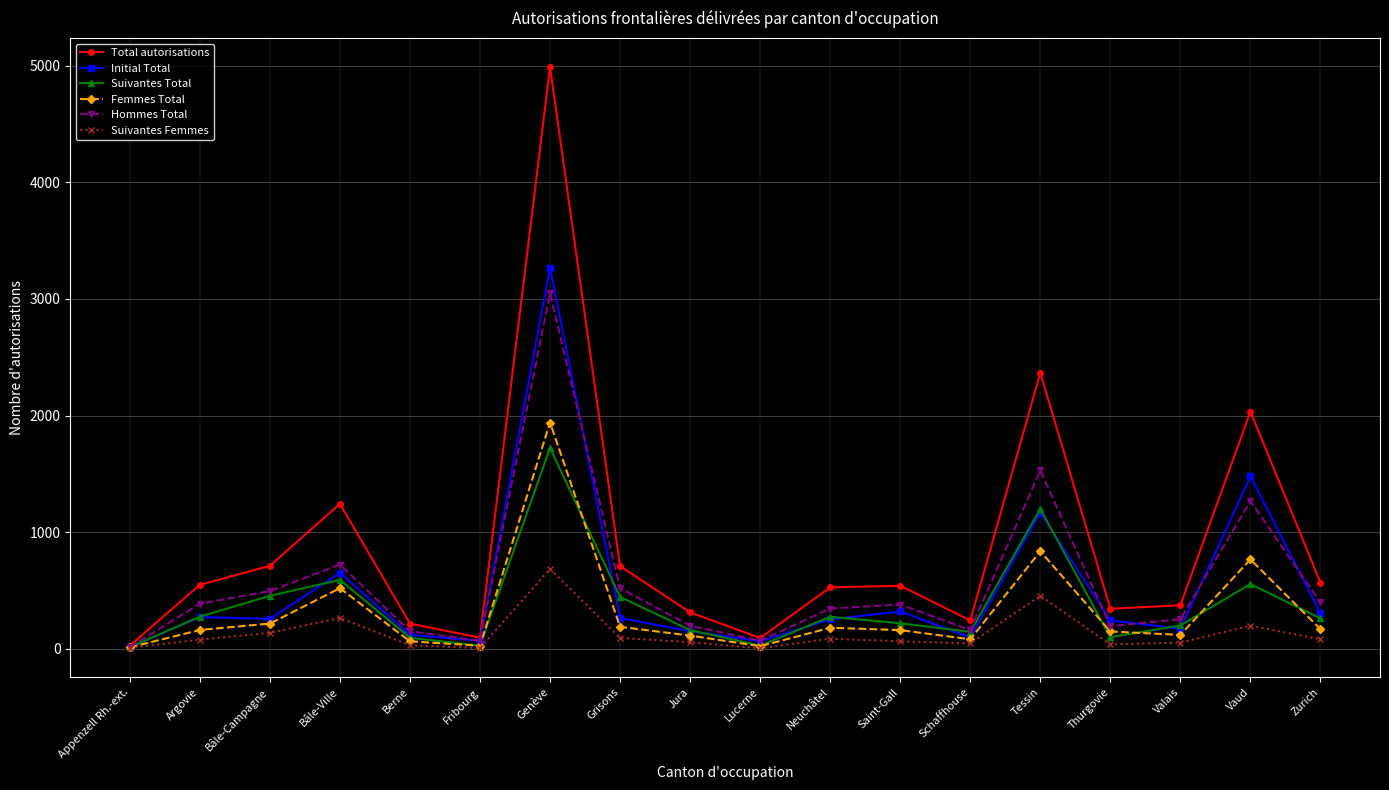

Rank the series at Saint-Gall from highest to lowest value.

Total autorisations, Hommes Total, Initial Total, Suivantes Total, Femmes Total, Suivantes Femmes